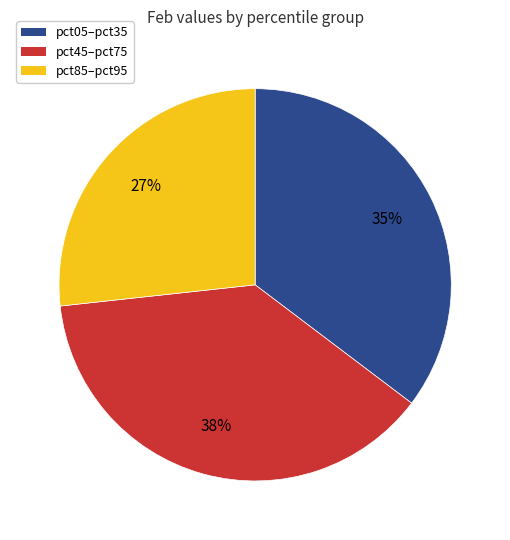

To the nearest percent, what is the average slice percentage?

33%